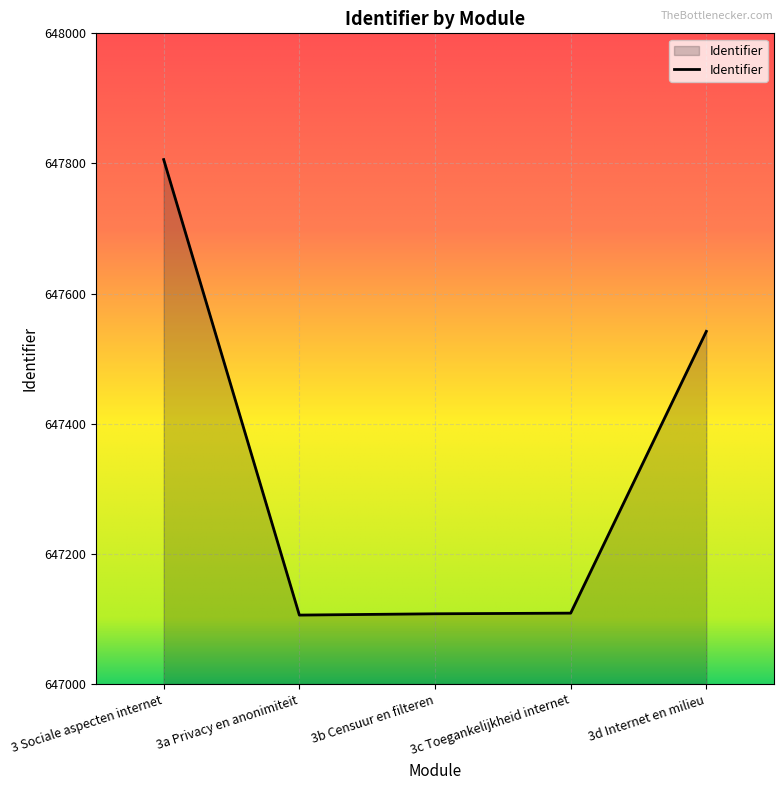

How many lines are shown in the chart?

1